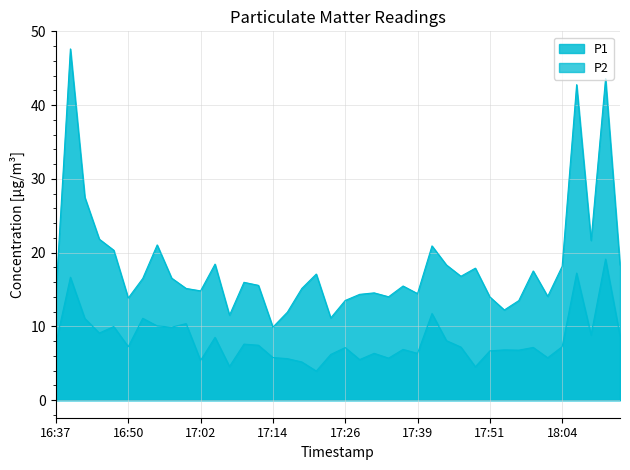

What is the difference between the P2 values at 18:06 and 17:12?

9.8